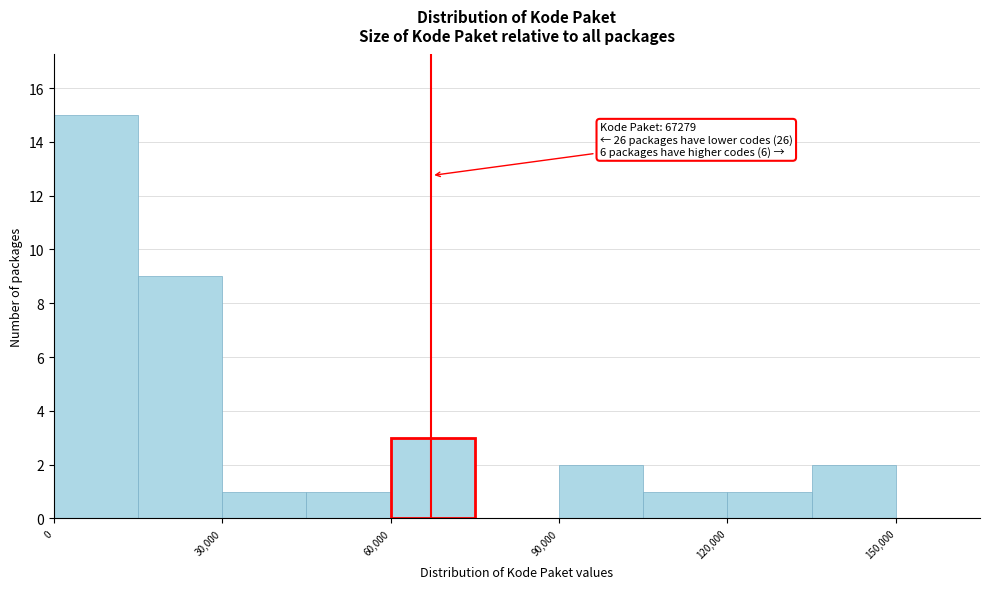

Read against the x-axis, roughly where is the centre of the tallest bar?

10000